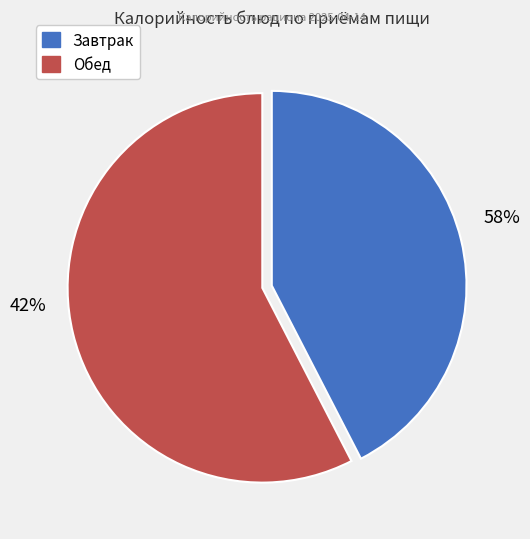

True or false: Чай с сахаром accounts for 11% of the total.

False